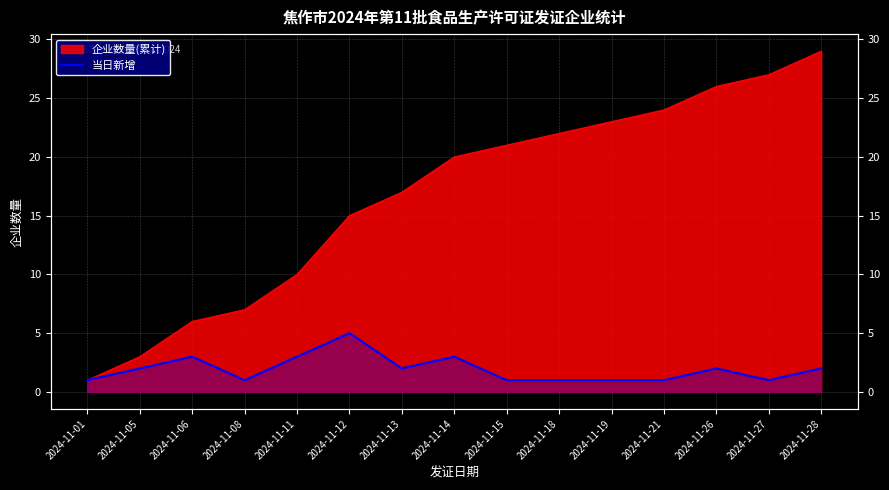

How many data points are less than 2?

7